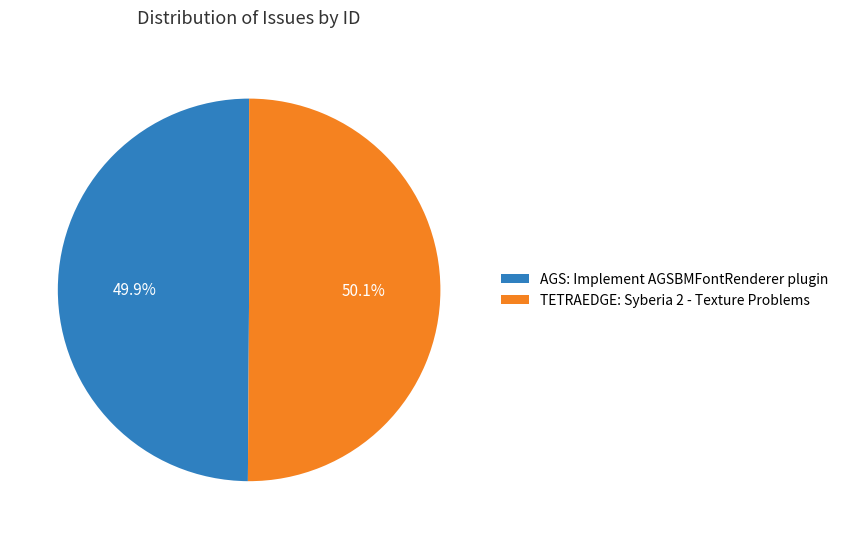

What is the total percentage of AGS: Implement AGSBMFontRenderer plugin and TETRAEDGE: Syberia 2 - Texture Problems?

100.0%